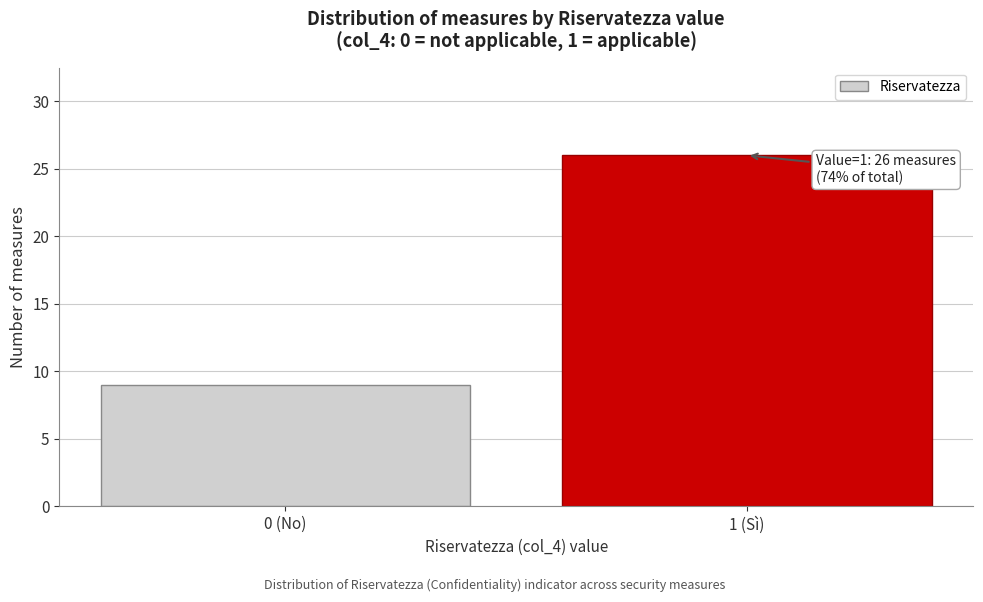

Reading left to right, list all the values displayed in this chart.

9	26